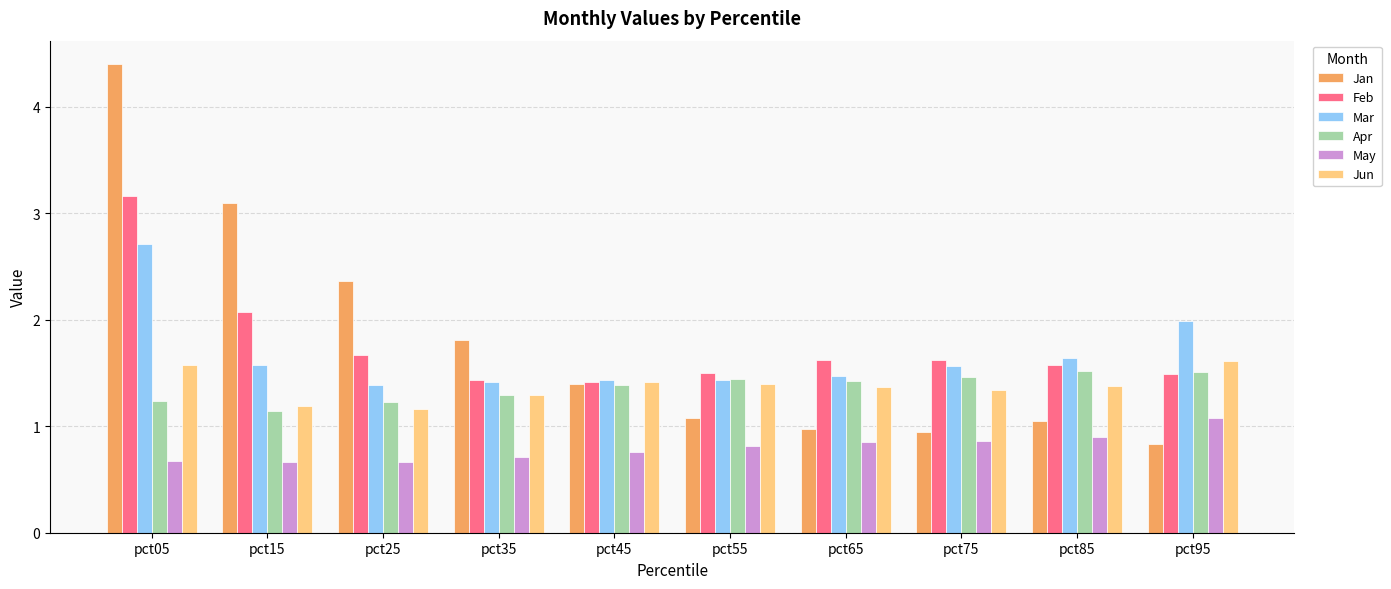

The Apr series shows 1.2 at pct05. True or false?

True